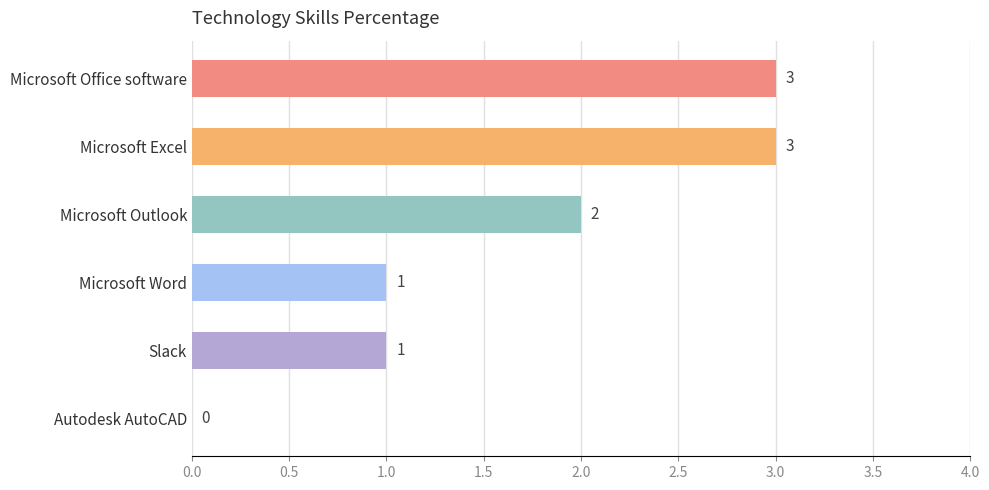

What is the greatest value displayed?

3